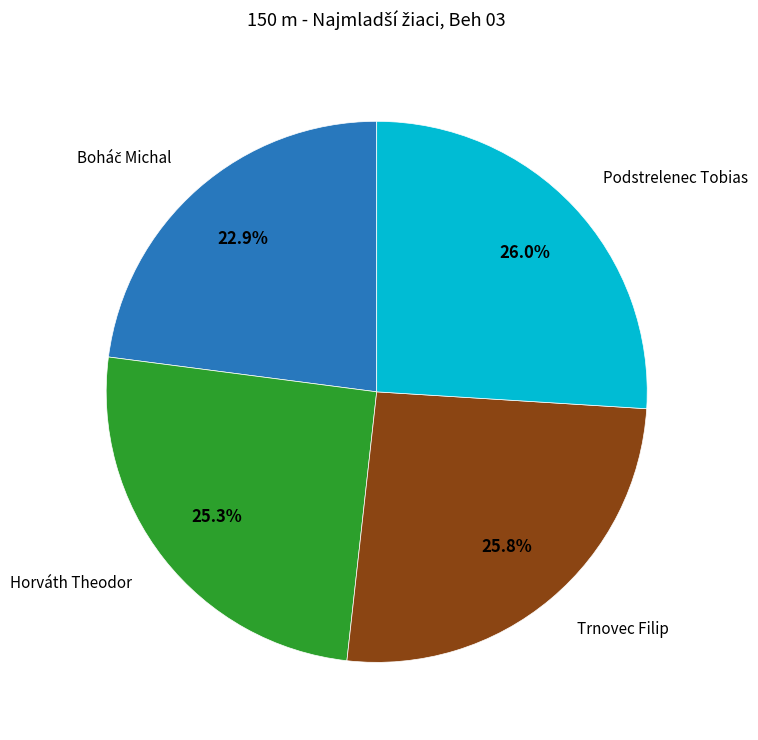

Does any single category account for the majority?

No